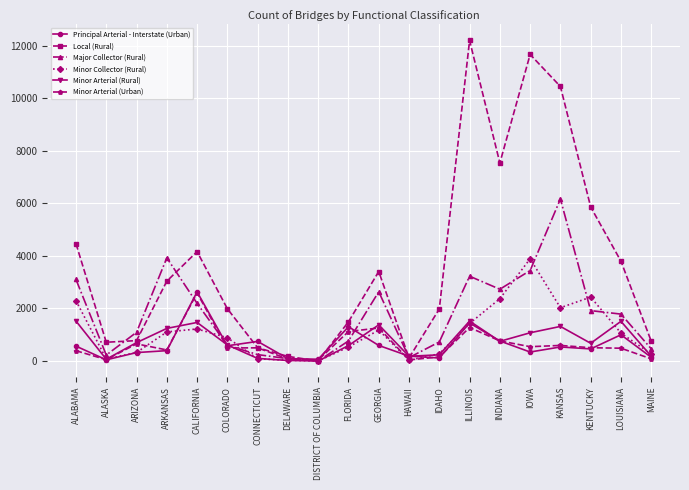

Between which two adjacent categories do Minor Collector (Rural) and Major Collector (Rural) first intersect?

CALIFORNIA and COLORADO